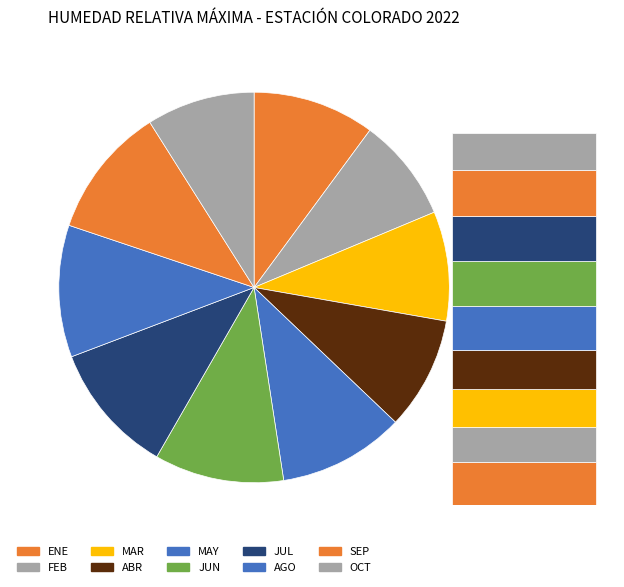

What is the change in value from ABR to AGO?

+433.3